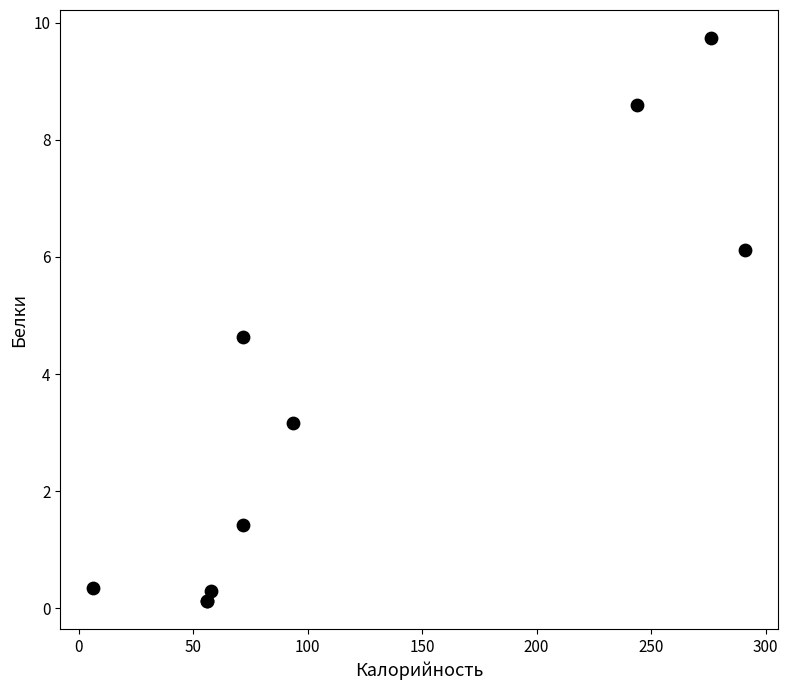

What Y value in the scatter plot is closest to 4?

4.6